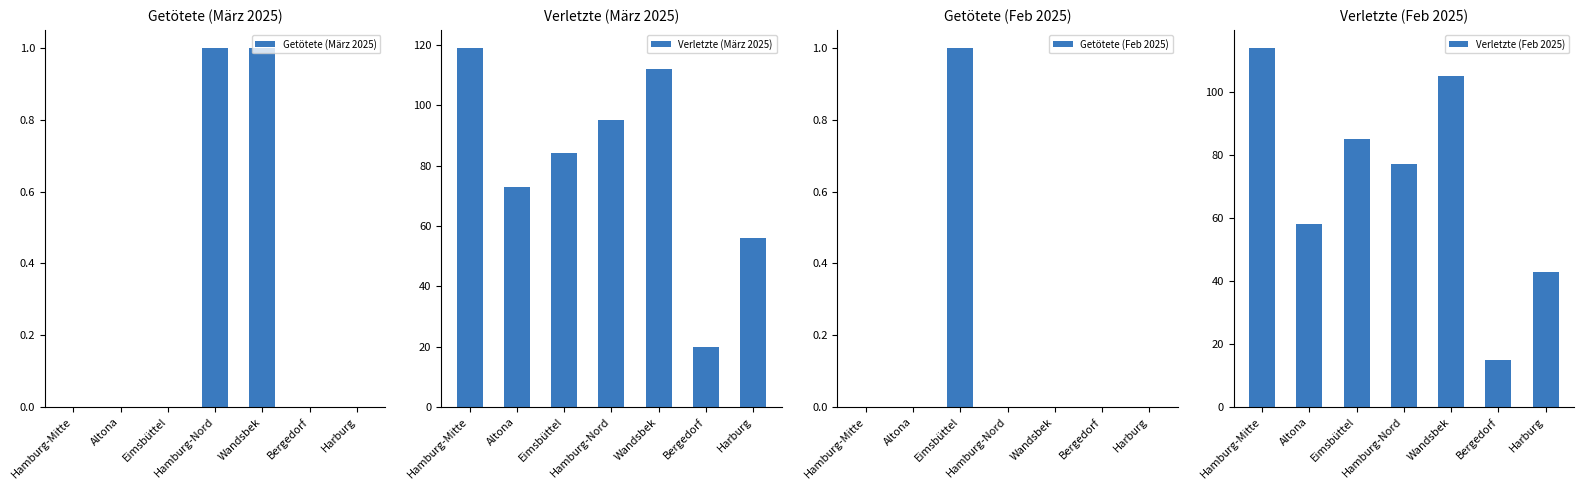

Does the chart contain stacked bars?

No